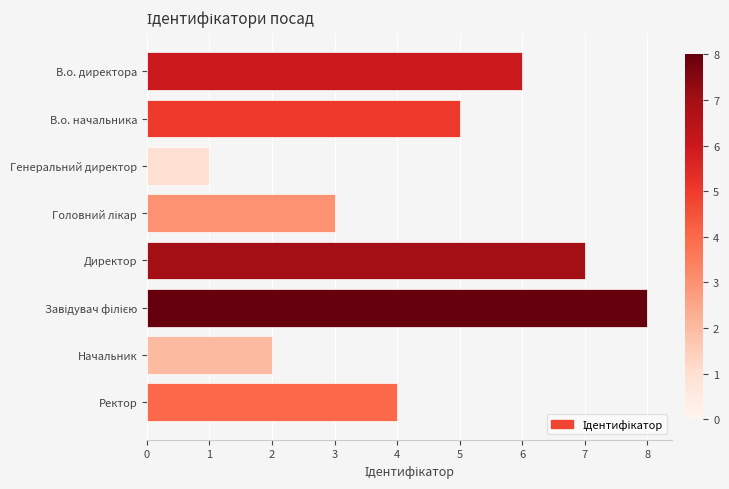

What value does the data have at В.о. директора?

6